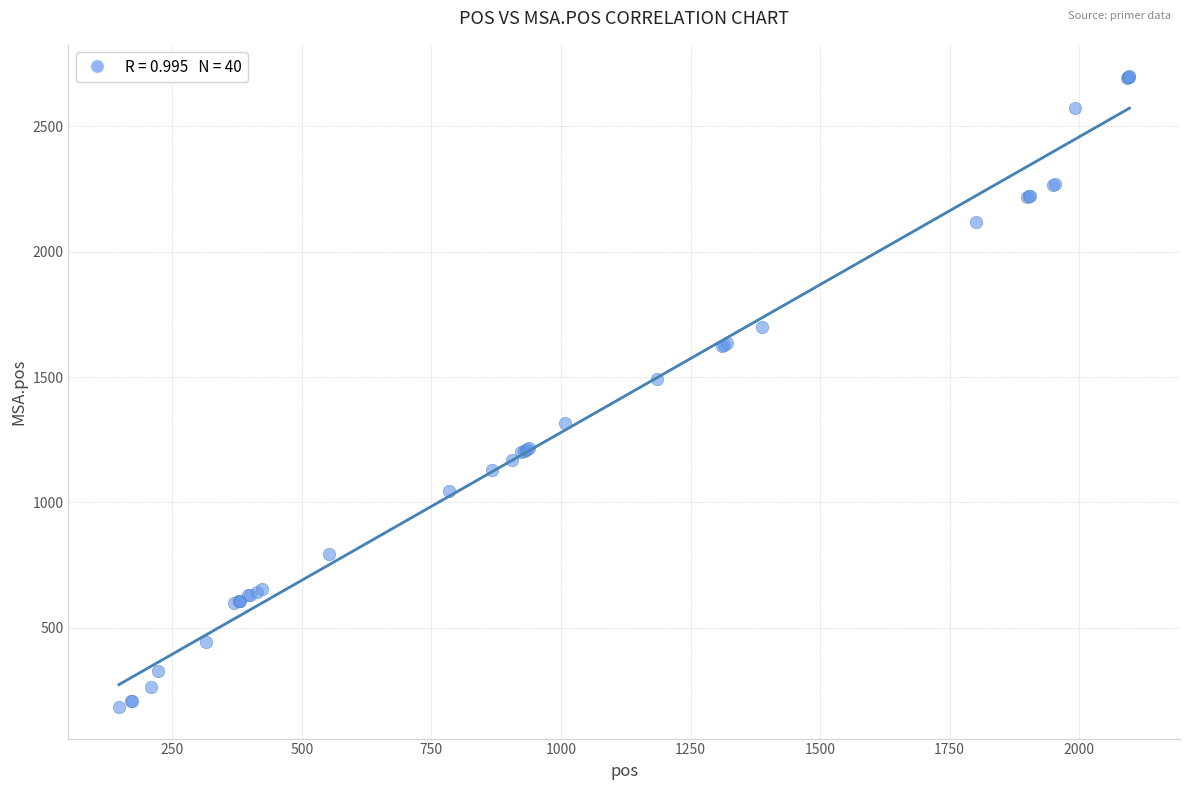

What Y value in the scatter plot is closest to 1441?

1494